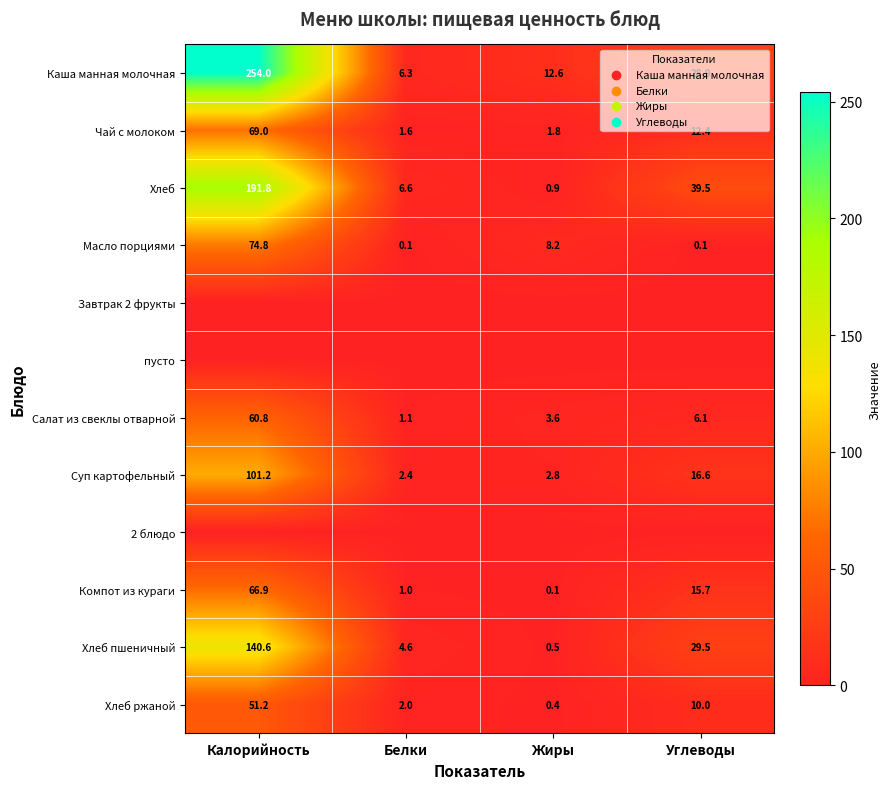

True or false: Хлеб пшеничный has a value of 7.9 at Белки.

False